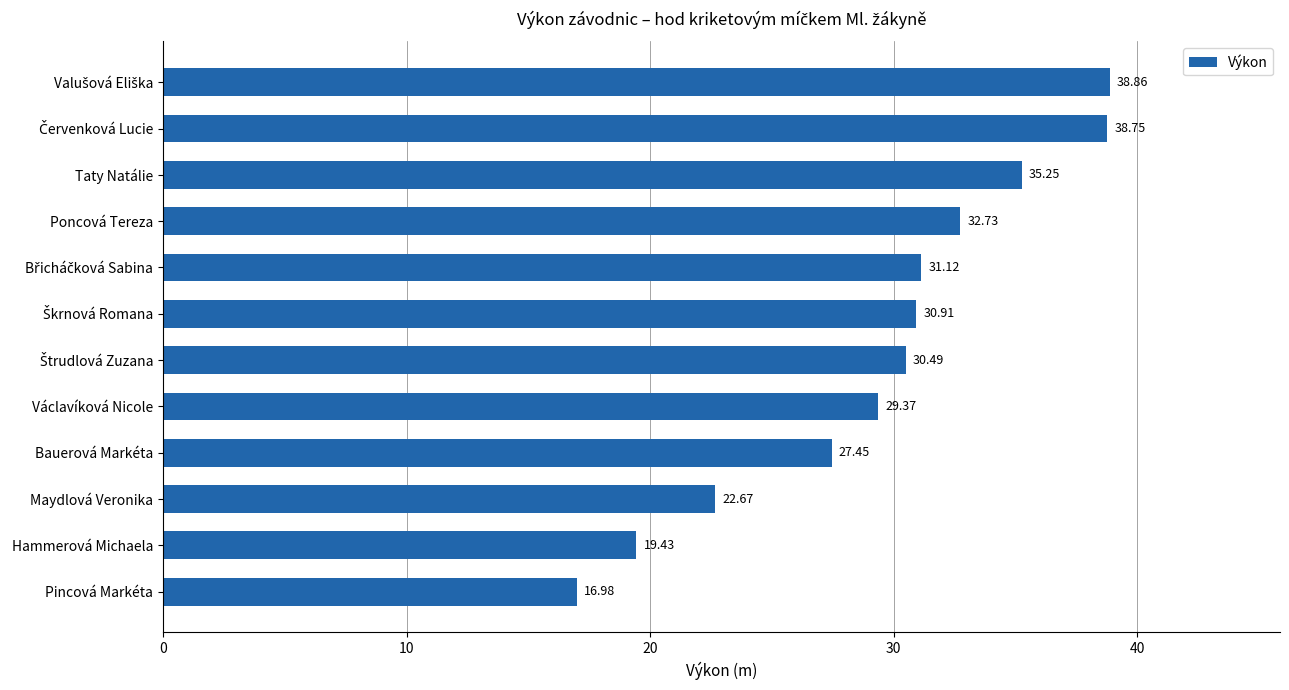

At which label is the value closest to 27?

Bauerová Markéta